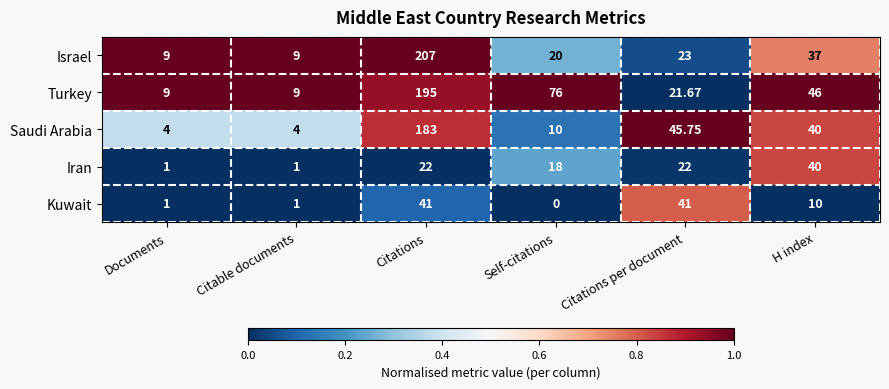

At which label does Kuwait reach its minimum?

Self-citations